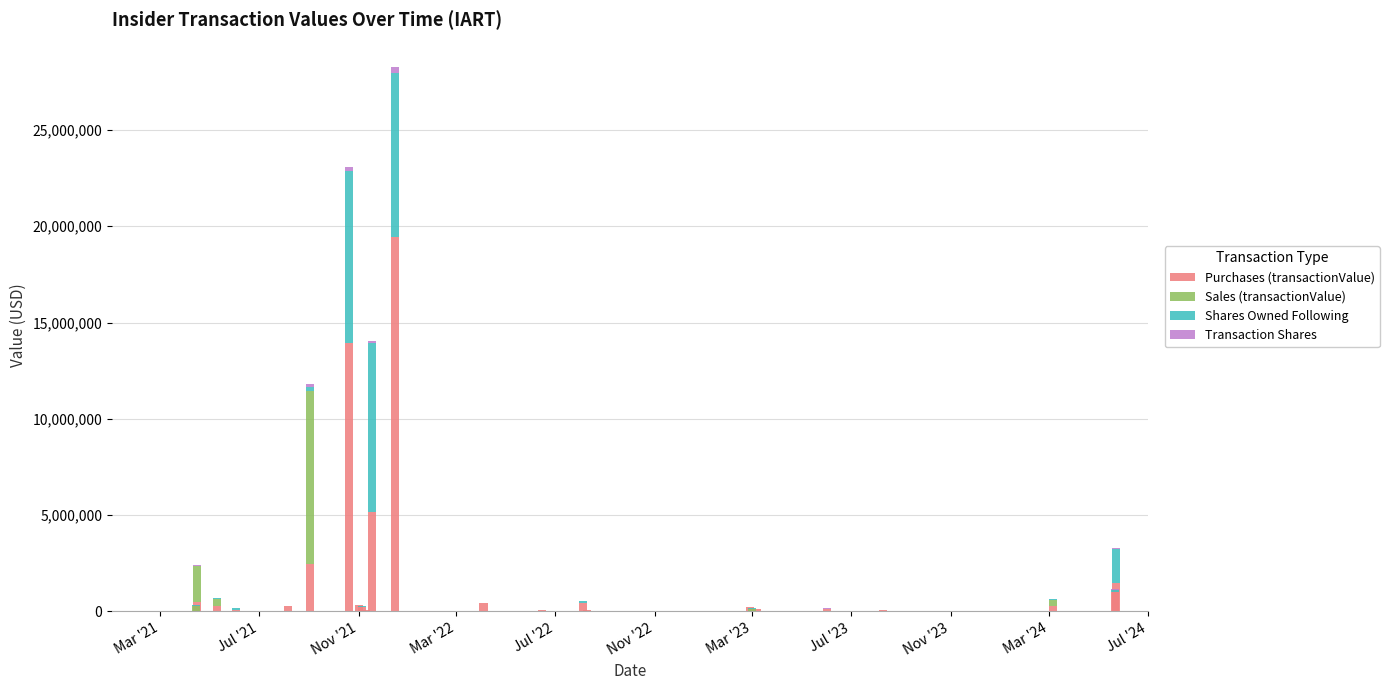

What is the maximum value for Purchases (transactionValue)?

19458000